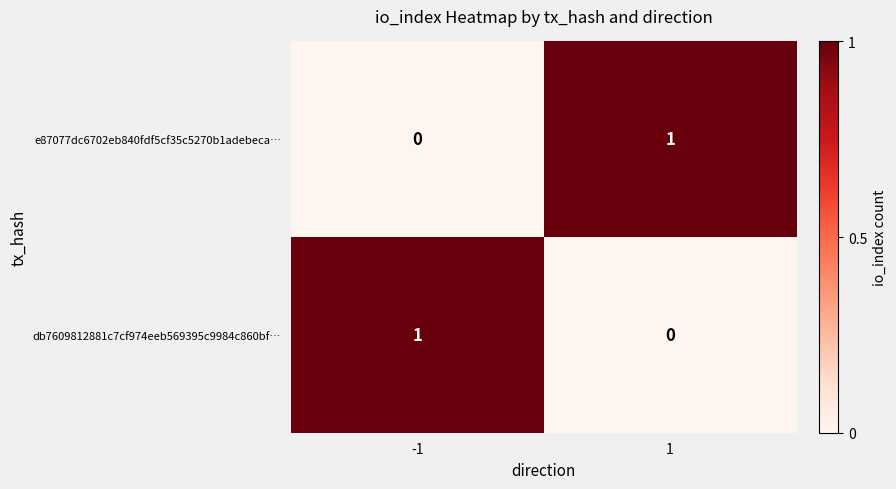

At 1, list the series in order from smallest to largest.

db7609812881c7cf974eeb569395c9984c860bf…, e87077dc6702eb840fdf5cf35c5270b1adebeca…